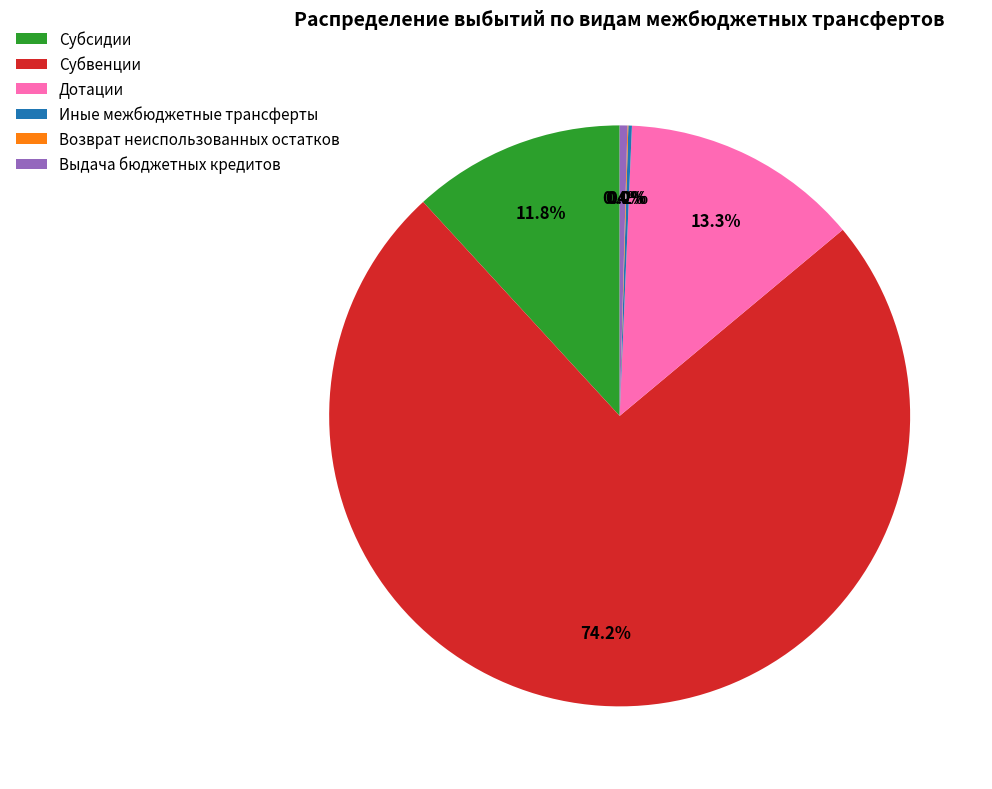

True or false: Субсидии accounts for 20% of the total.

False